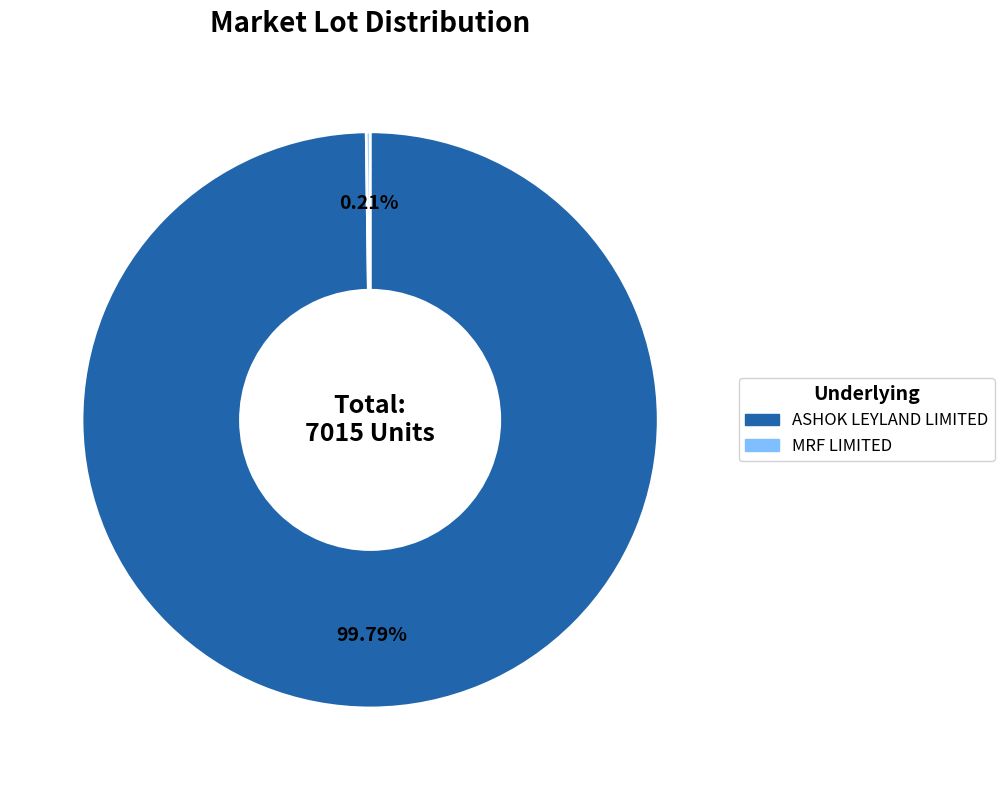

Which slice is the largest?

ASHOK LEYLAND LIMITED